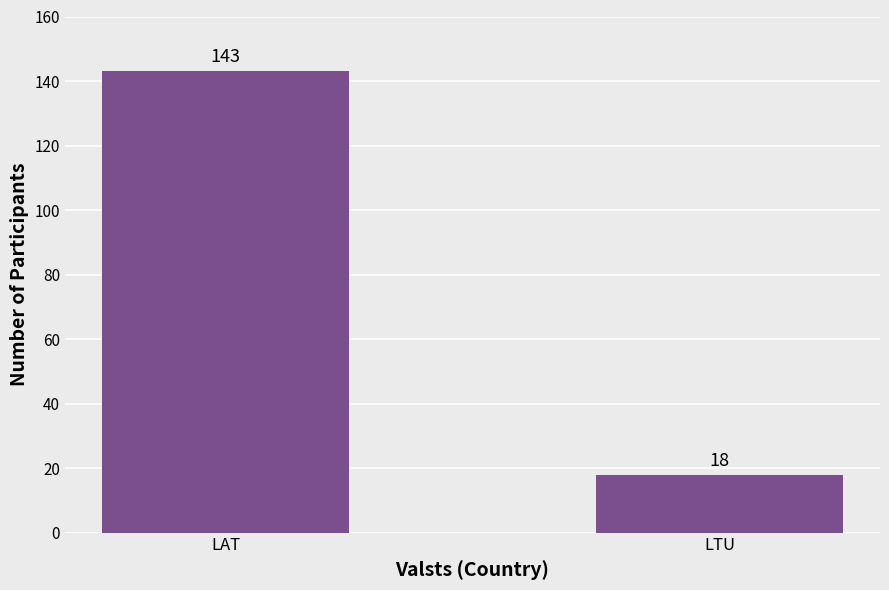

Reading left to right, what are all the values shown in this chart?

LAT=143	LTU=18